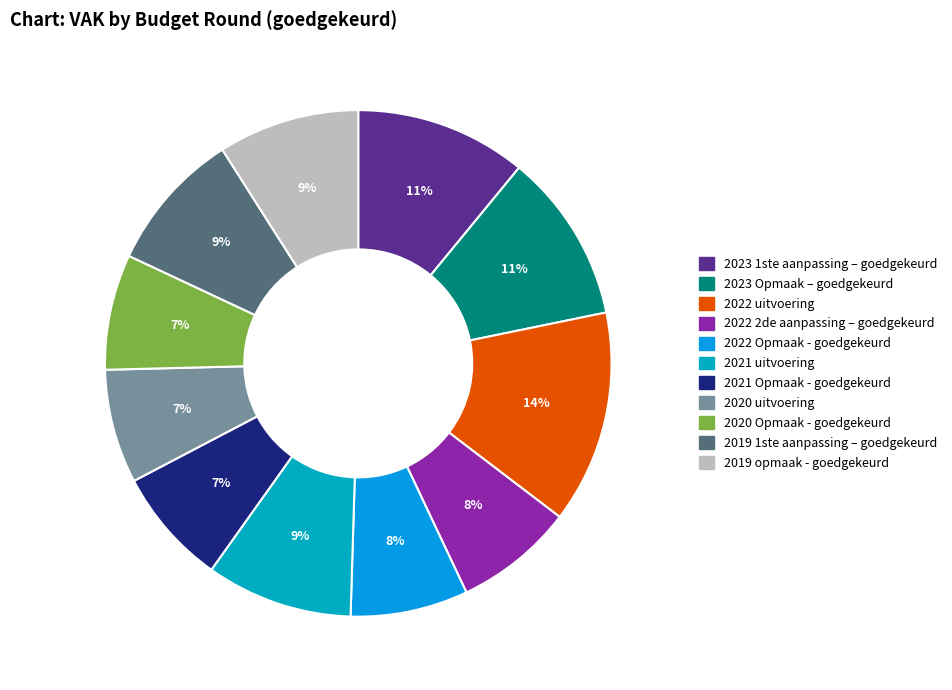

How many slices are in this pie chart?

11